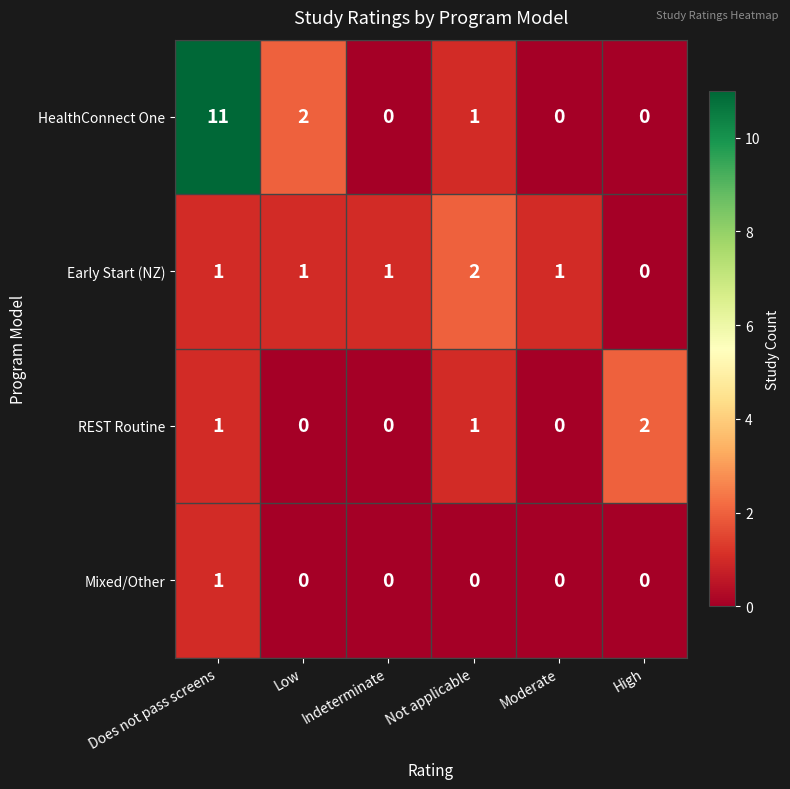

How many distinct data groups are displayed?

4